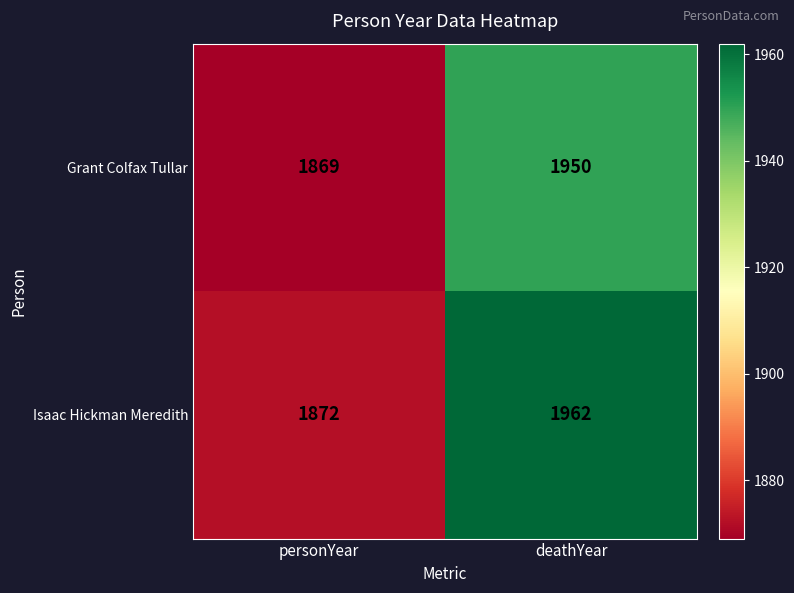

What is the lowest value of the Grant Colfax Tullar series?

1869